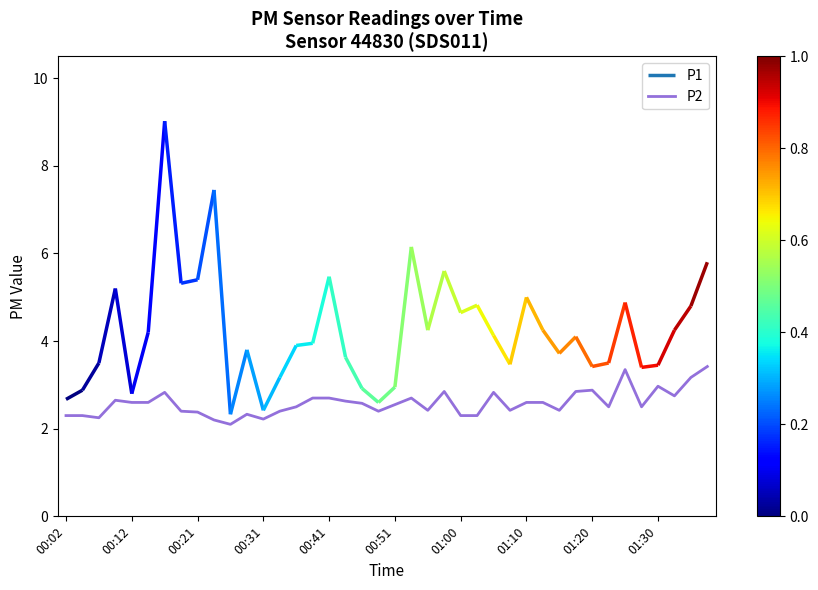

True or false: the data has more than 1 interior local peaks.

True